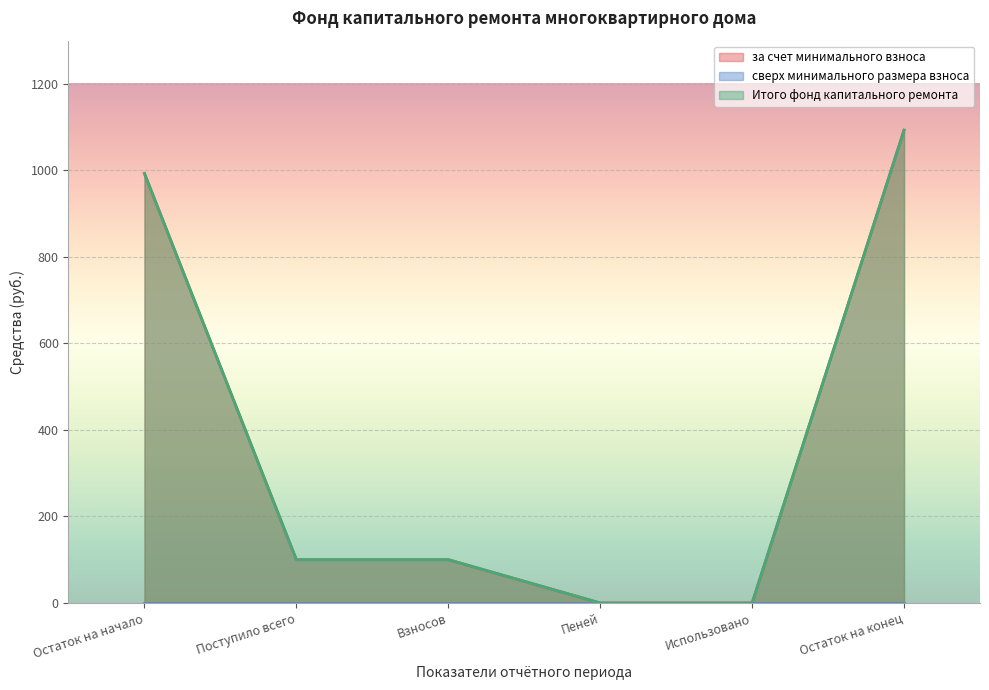

At which label does за счет минимального взноса reach its minimum?

Пеней